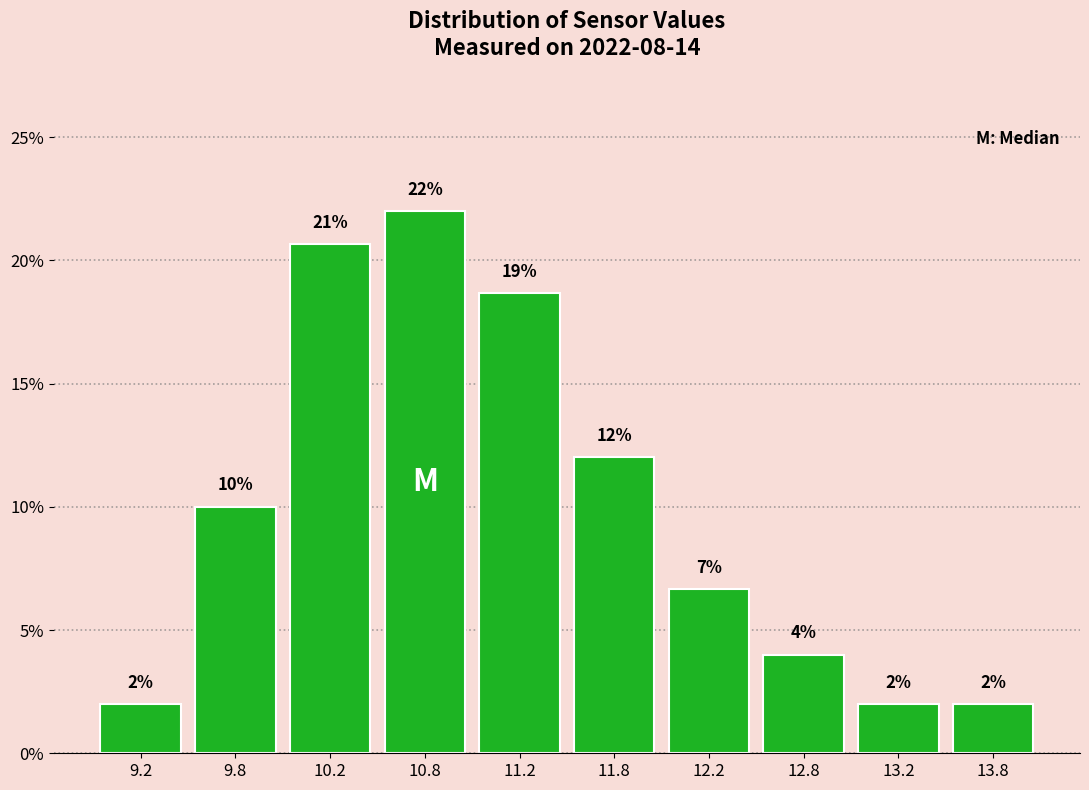

Which range on the x-axis has the tallest bar?

10.5 to 11.0